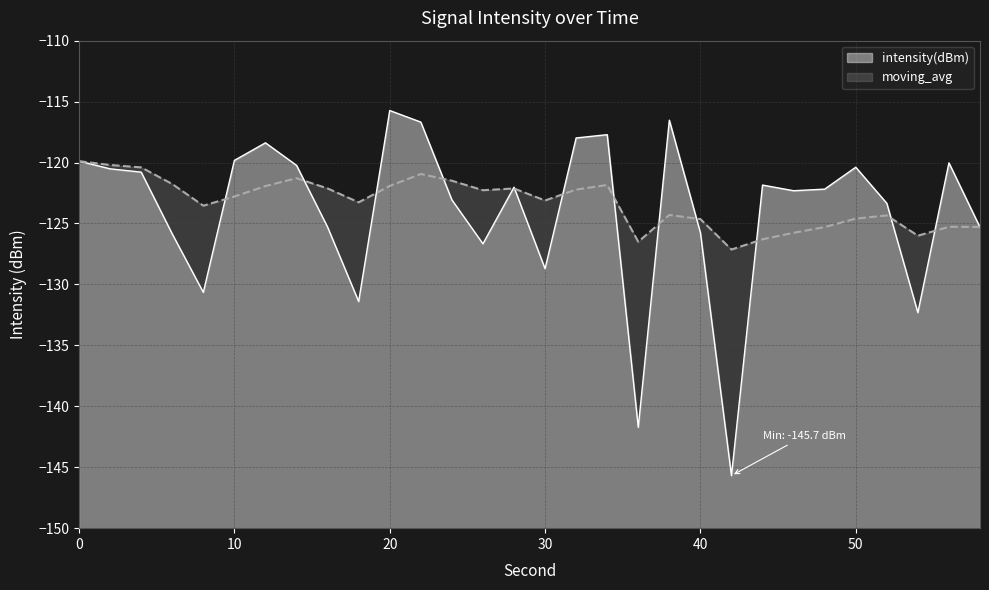

Which category has the lowest value across all series?

42